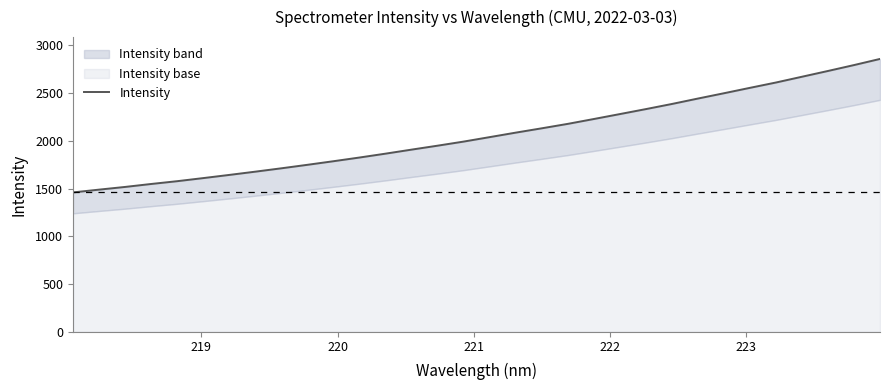

What is the sum of all values?

66142.3